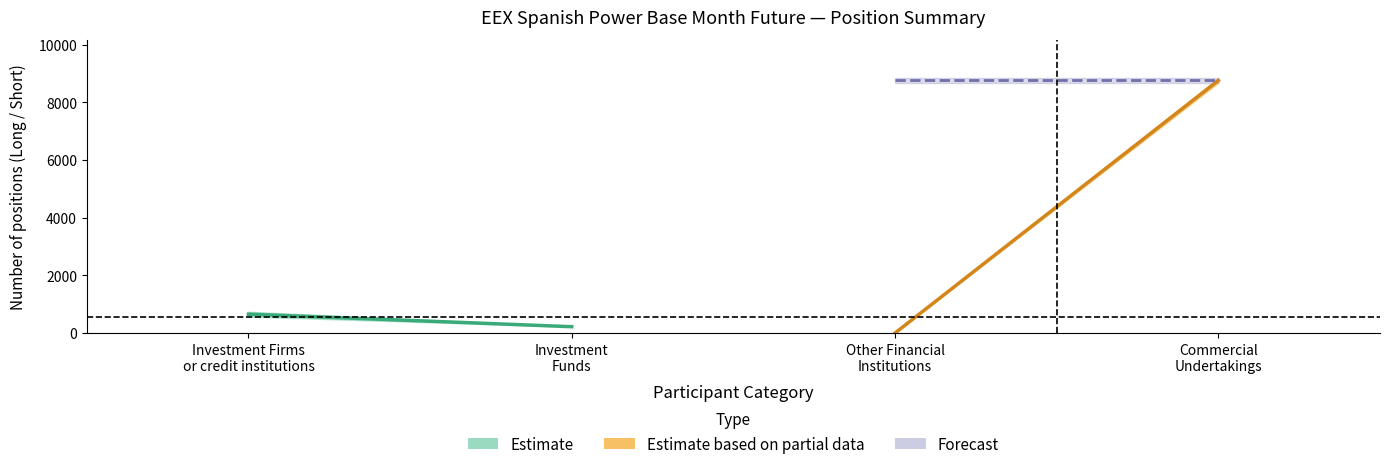

The value of Long_upper at Other Financial
Institutions is -5570.0. True or false?

False